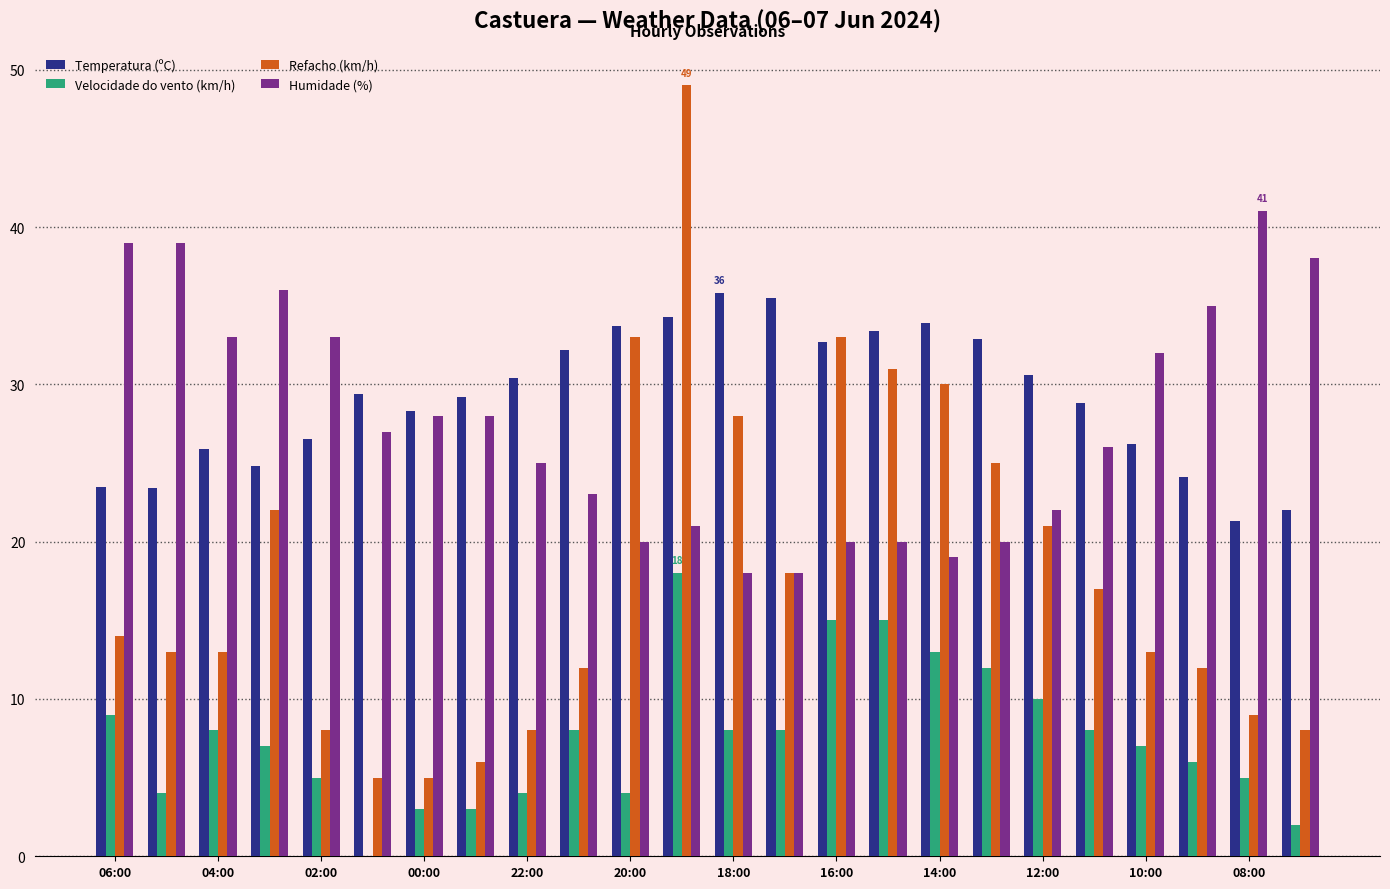

What is the greatest value displayed?

49.0